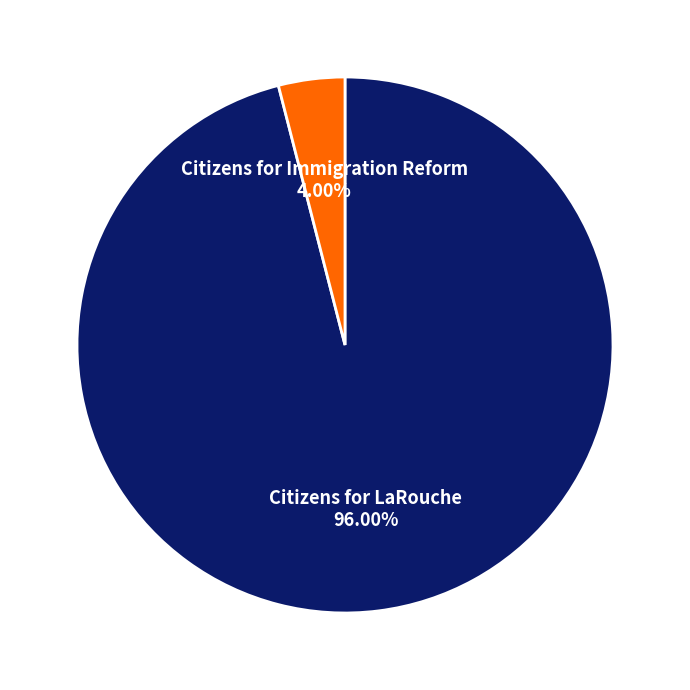

Does any single category account for the majority?

Yes